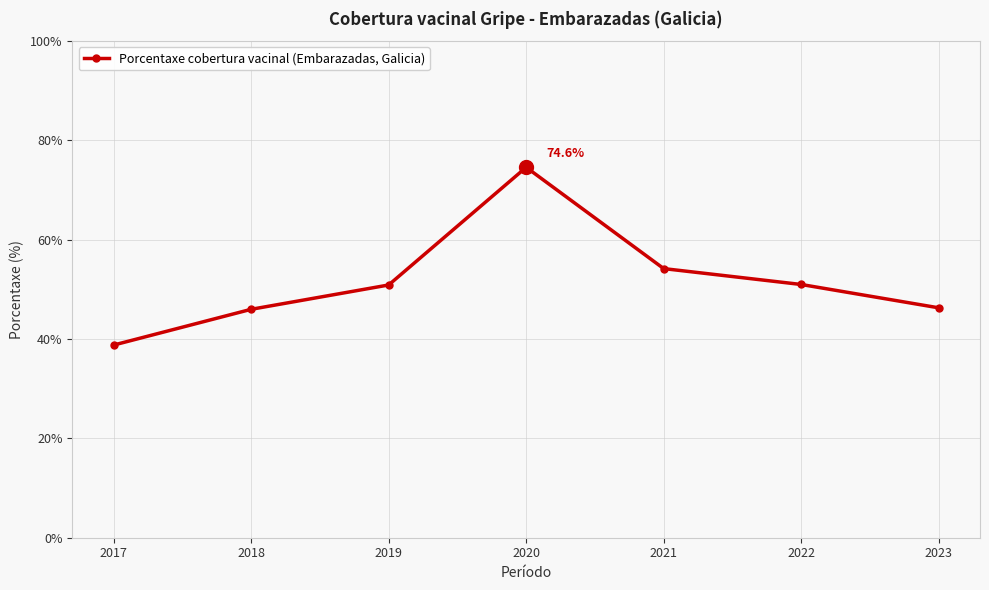

Approximately how many times larger is the value at 2023 compared to 2018?

1.0